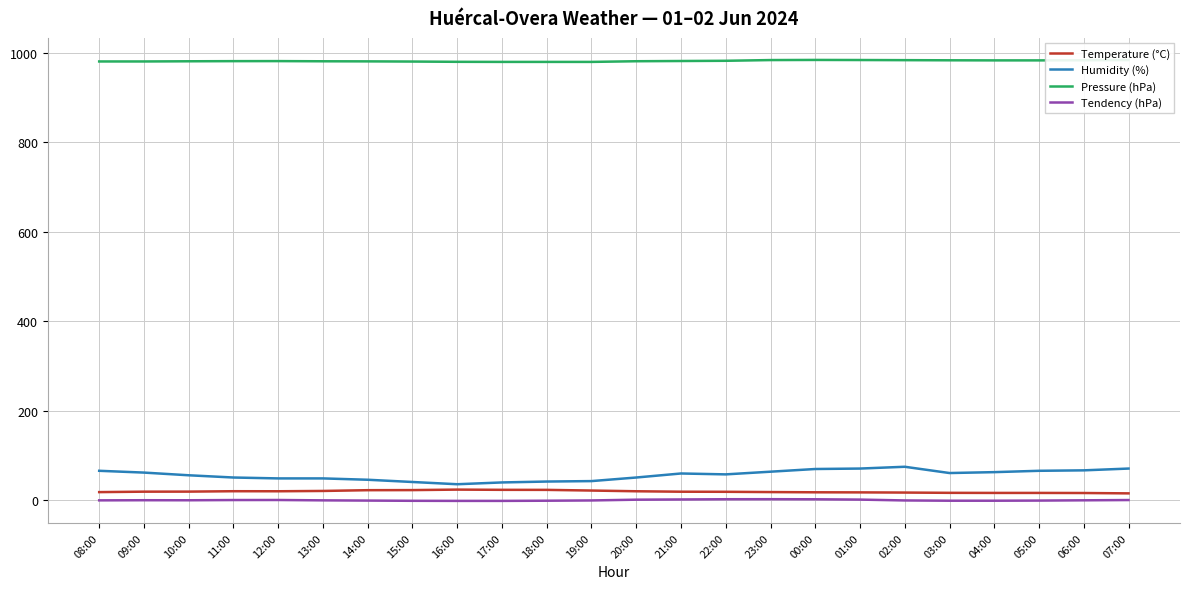

Rank the series by their maximum value, from lowest to highest.

Tendency (hPa), Temperature (°C), Humidity (%), Pressure (hPa)